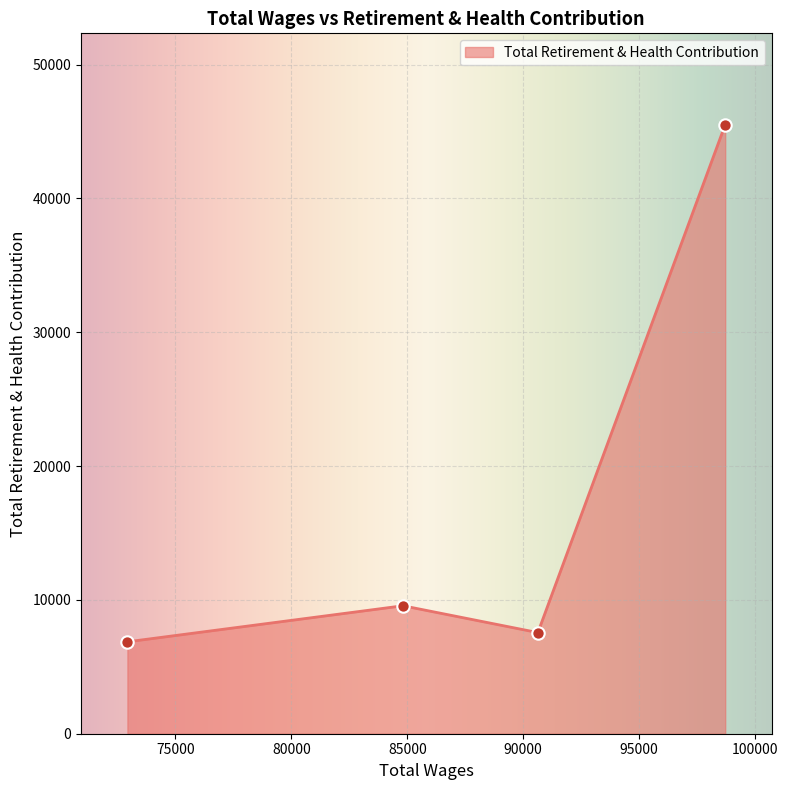

What is the average value?

17373